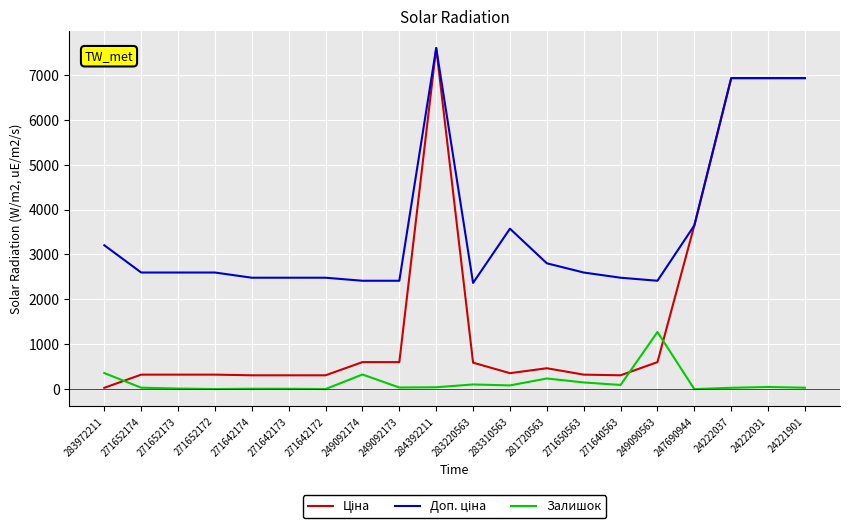

At which category is the sum across all series the highest?

284392211